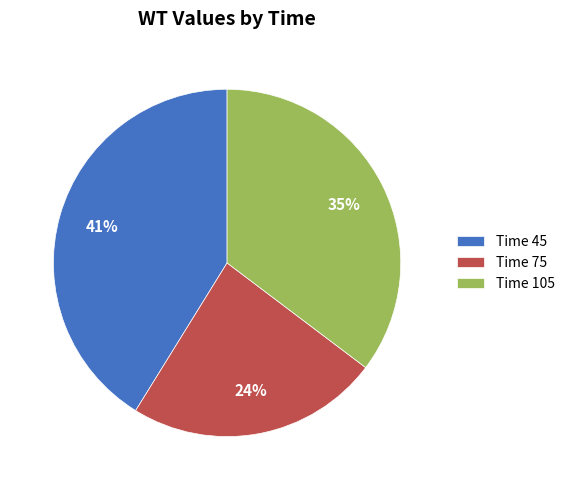

To the nearest percent, what portion does Time 75 represent?

24%